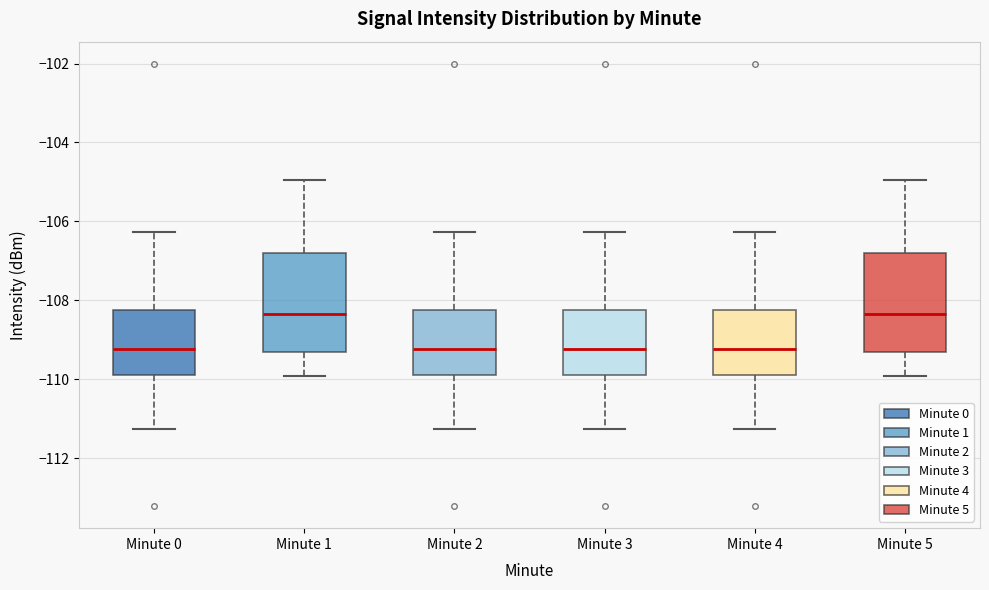

Reading left to right, transcribe this box plot: for each box, give where its median line is, the range the box spans, and where its two whiskers end, as read against the y-axis. The values are not printed on the chart, so give them approximately, as read against the axis.

Minute 0: median -109.2, box -109.8 to -108.2, whiskers -111.2 to -106.2
Minute 1: median -108.4, box -109.4 to -106.8, whiskers -110.0 to -105.0
Minute 2: median -109.2, box -109.8 to -108.2, whiskers -111.2 to -106.2
Minute 3: median -109.2, box -109.8 to -108.2, whiskers -111.2 to -106.2
Minute 4: median -109.2, box -109.8 to -108.2, whiskers -111.2 to -106.2
Minute 5: median -108.4, box -109.4 to -106.8, whiskers -110.0 to -105.0